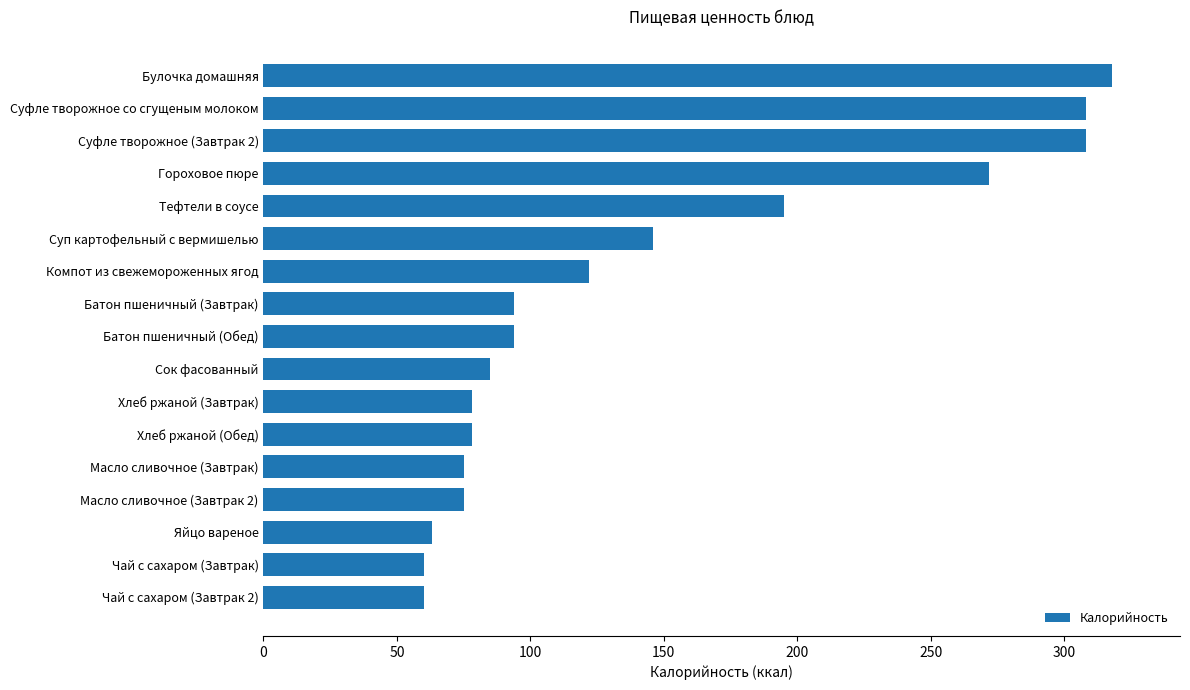

The value at Масло сливочное (Завтрак) is 123.5. True or false?

False